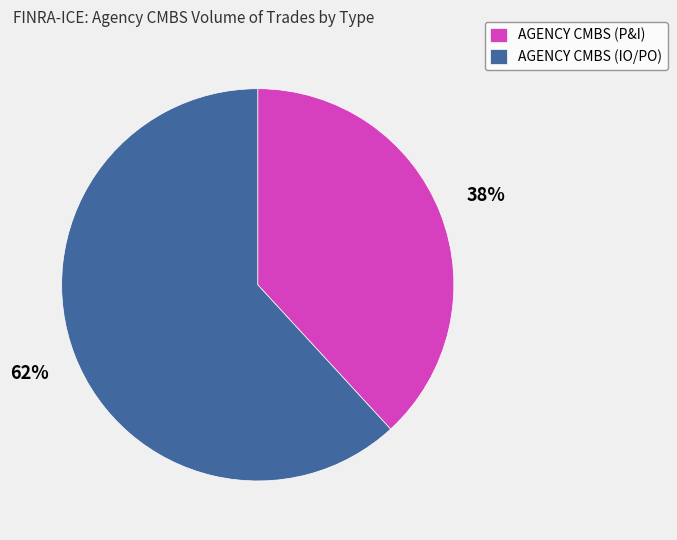

What is the majority slice?

AGENCY CMBS (IO/PO)